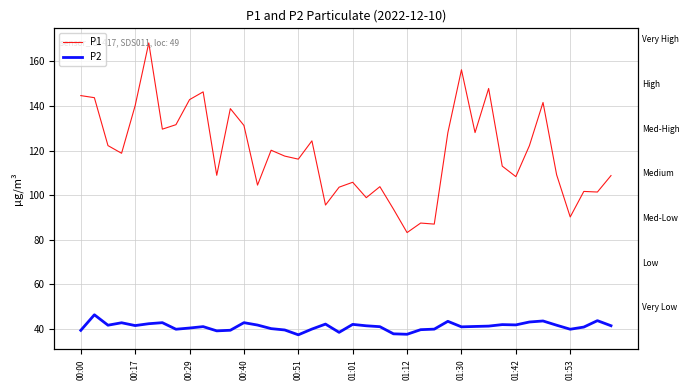

What is the difference between the highest and lowest values at 19?

65.0